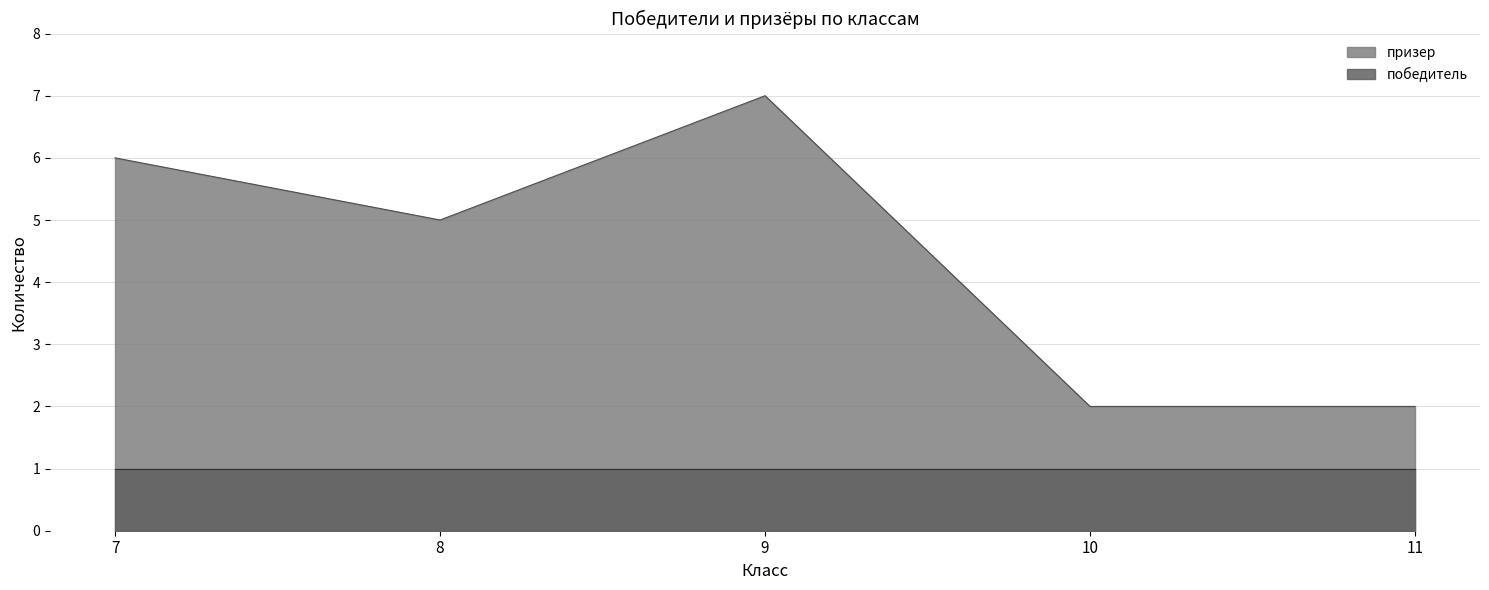

What is the change in value from 8 to 10?

-3